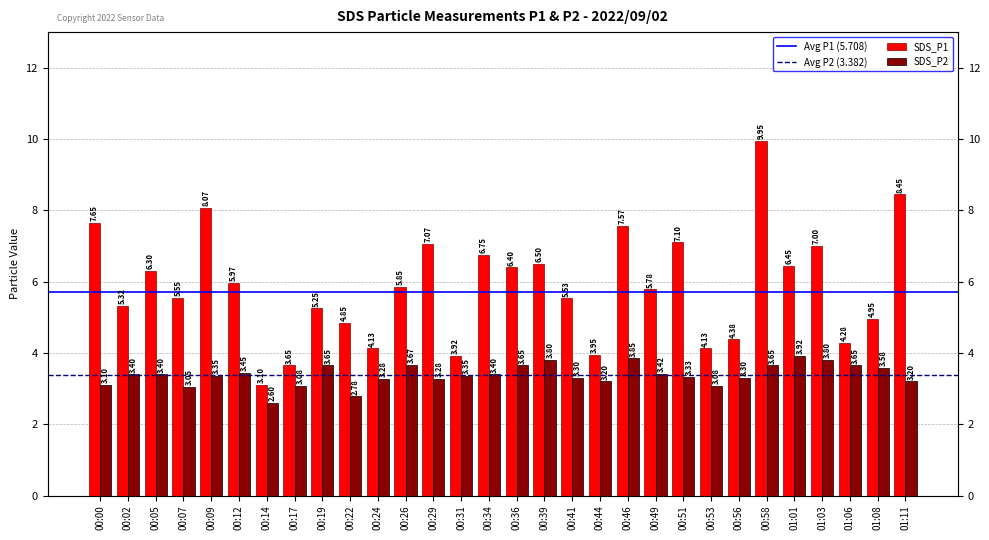

Is it true that SDS_P2 equals 1.7 at 00:31?

False